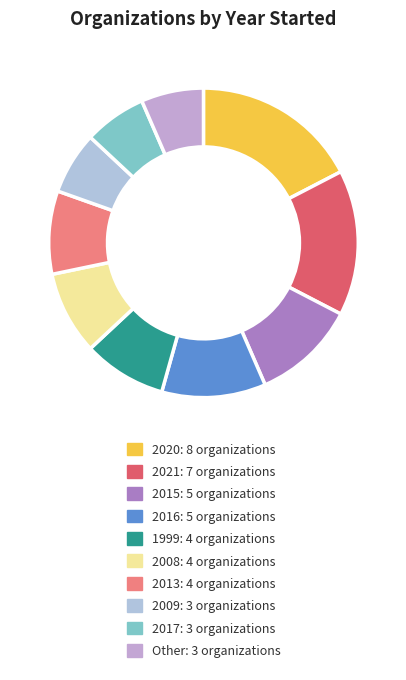

True or false: 1999 accounts for 9% of the total.

True